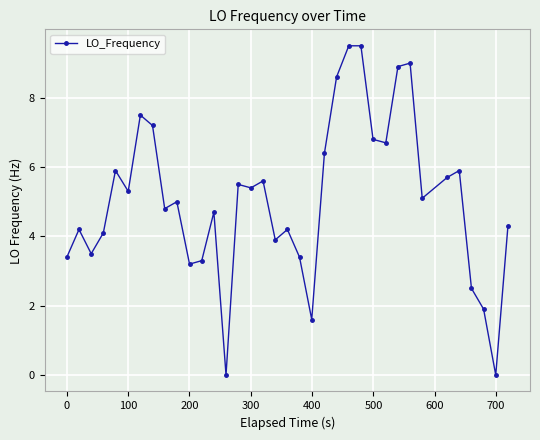

True or false: the data has more than 0 interior local peaks.

True